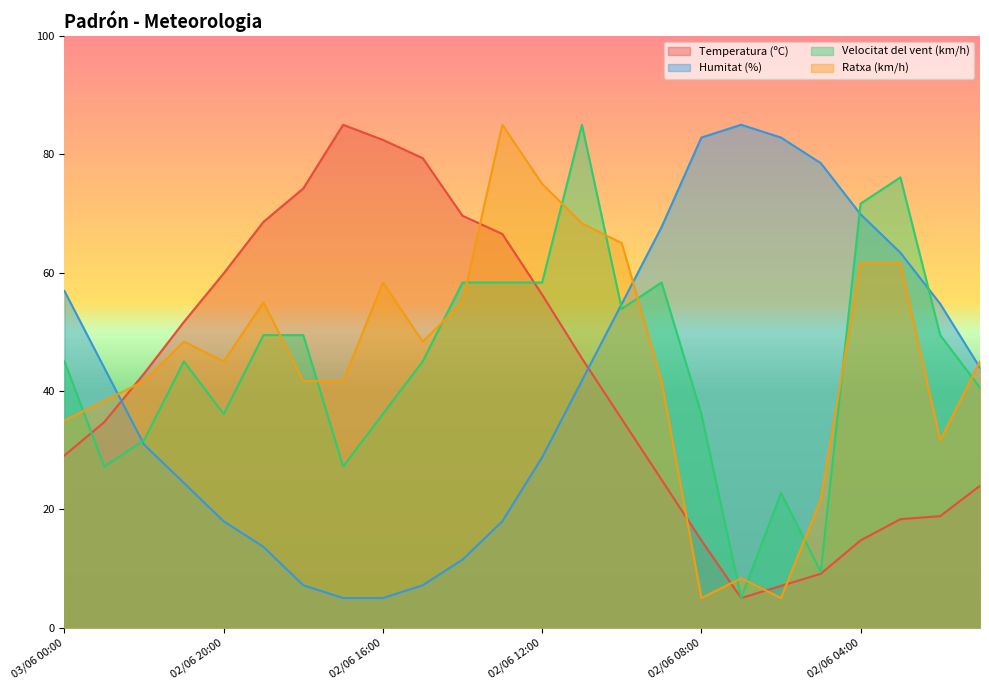

What is the average value of the Velocitat del vent (km/h) series?

44.8